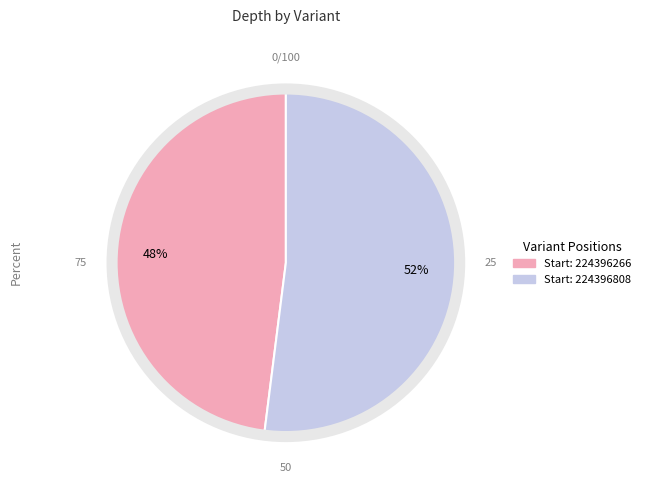

Which slice is the smallest?

Start: 224396266